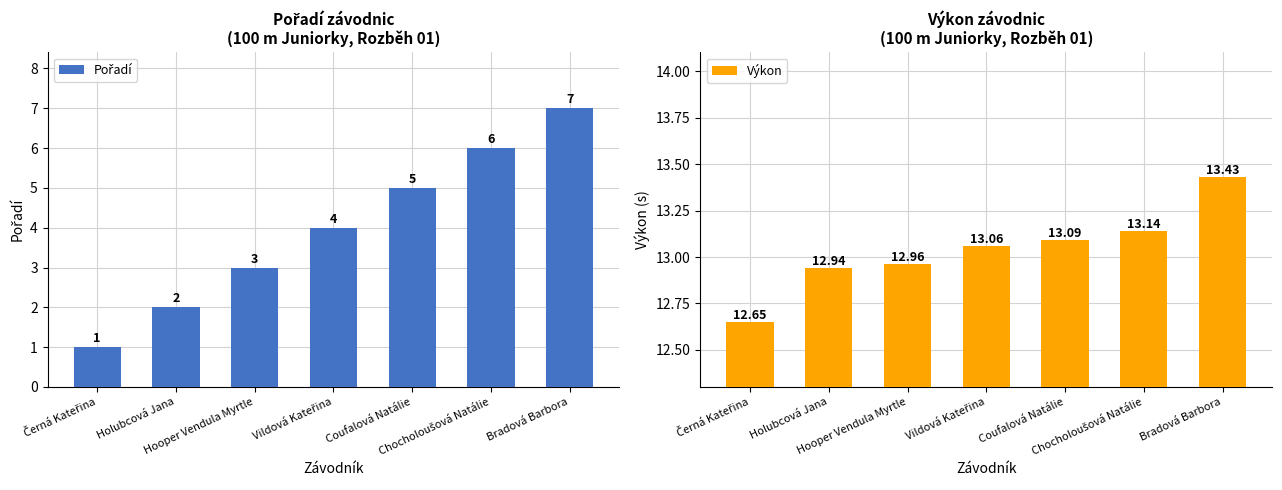

How many groups of bars are there?

7